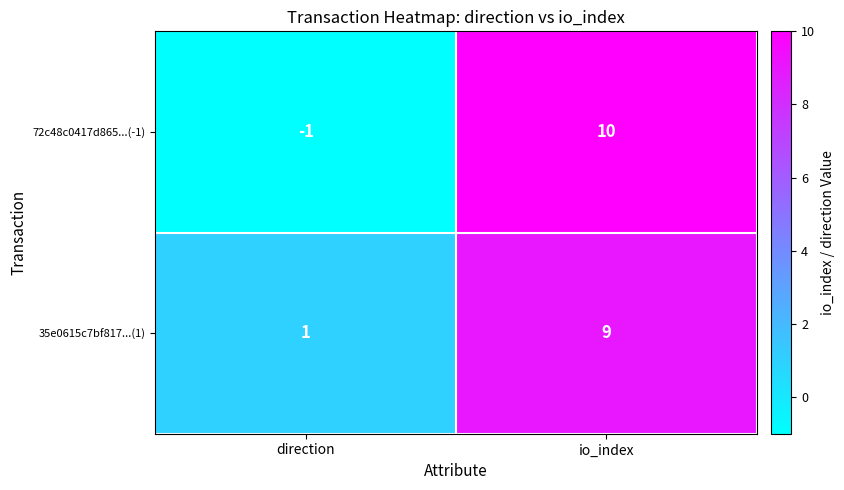

What is the sum of all 35e0615c7bf817...(1) values?

10